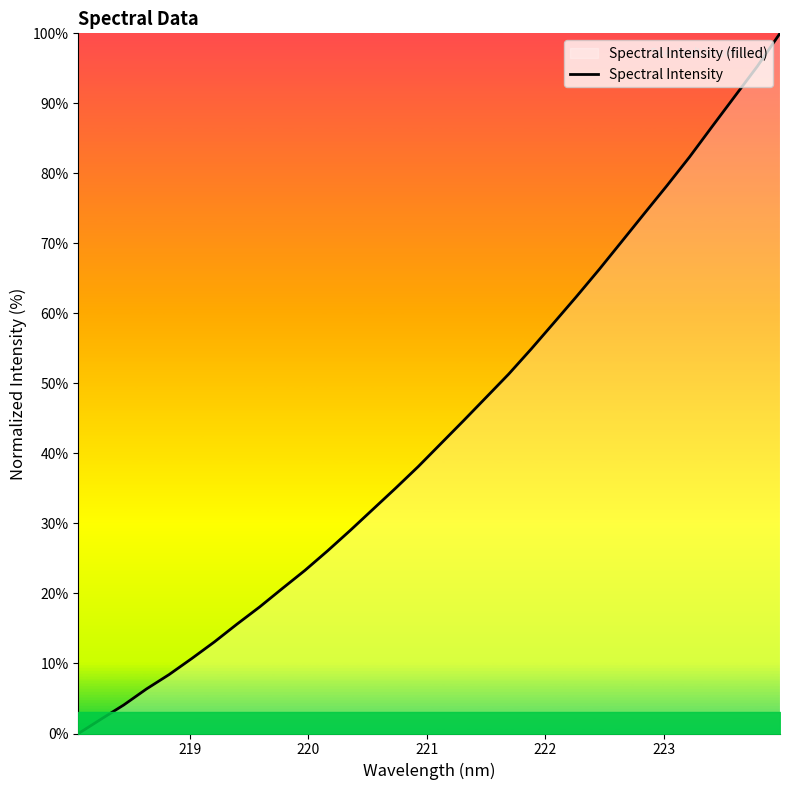

What is the maximum value shown in the chart?

100.0